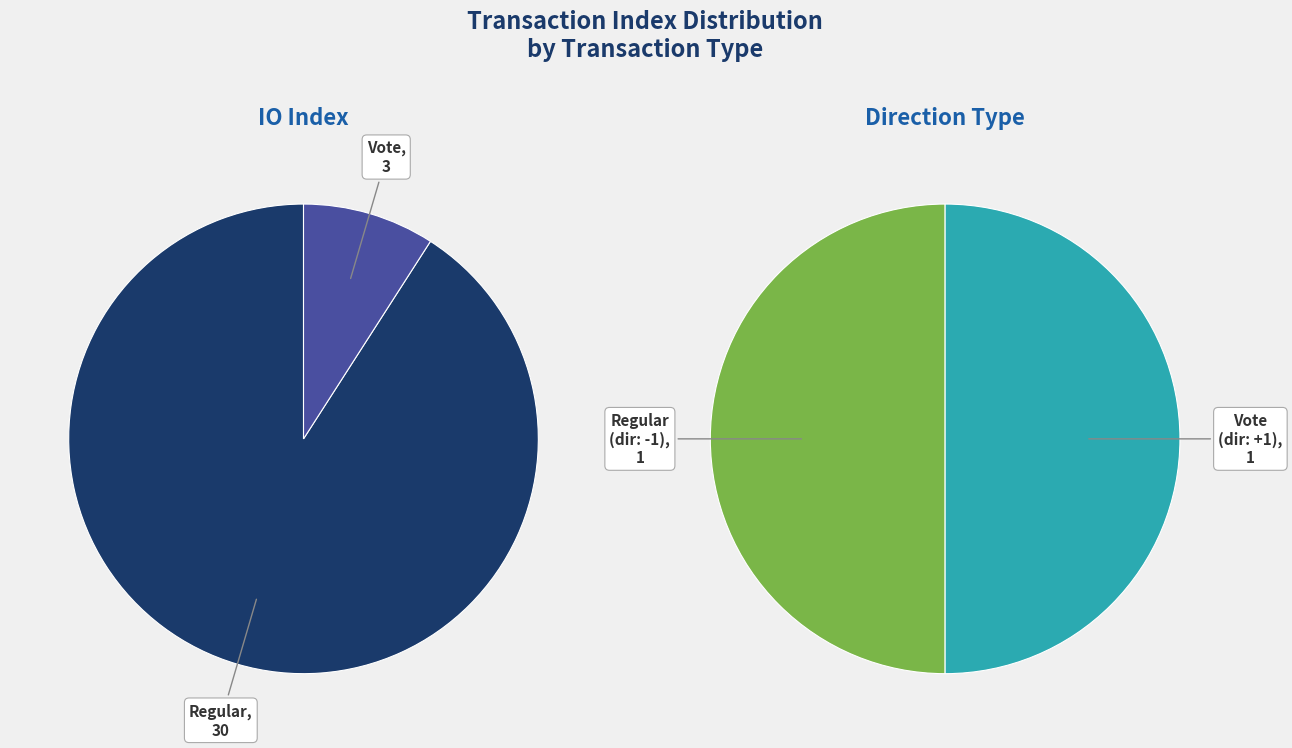

To the nearest percent, what portion does Regular represent?

91%